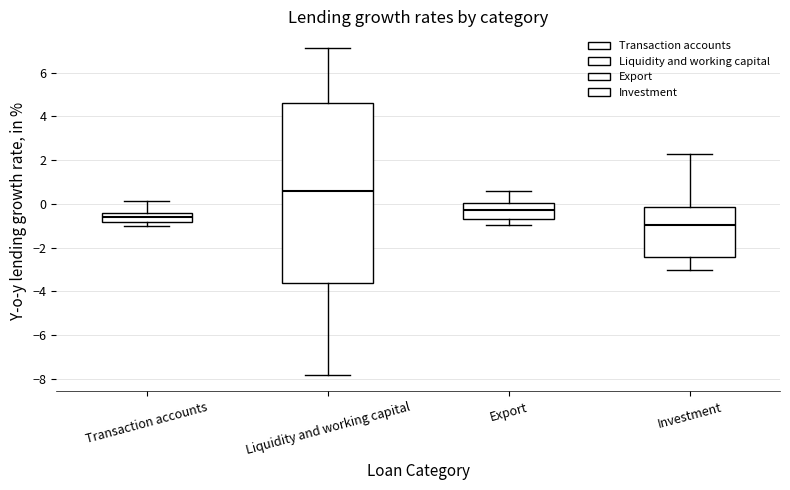

Reading left to right, read every box against the y-axis: the position of its median line, the range the box covers, and the ends of its whiskers. The values are not printed on the chart, so give them approximately, as read against the axis.

Transaction accounts: median -0.6, box -0.8 to -0.4, whiskers -1.0 to 0.2
Liquidity and working capital: median 0.6, box -3.6 to 4.6, whiskers -7.8 to 7.2
Export: median -0.2, box -0.6 to 0.0, whiskers -1.0 to 0.6
Investment: median -1.0, box -2.4 to -0.2, whiskers -3.0 to 2.2